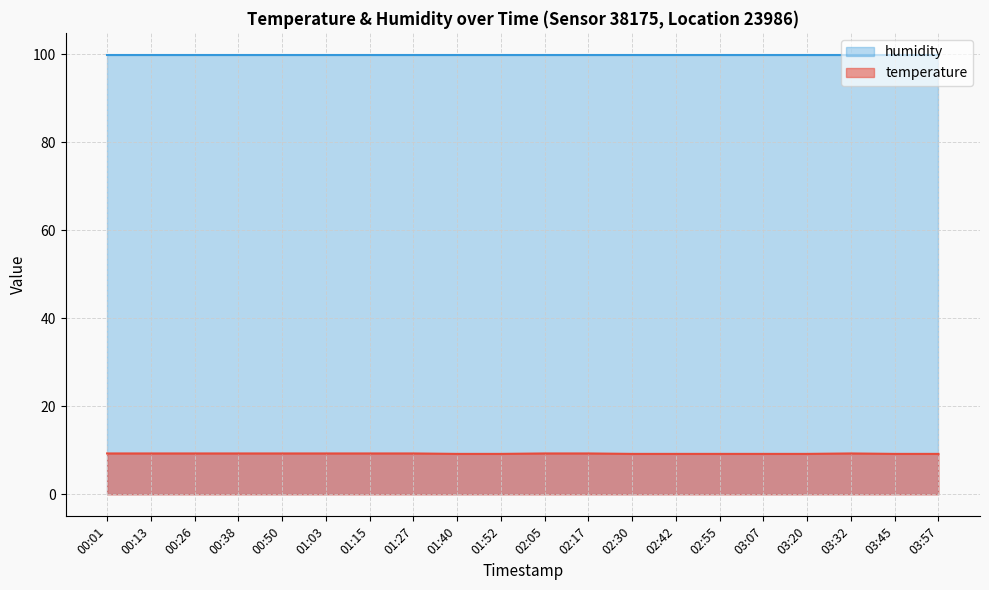

At which category does the data reach its first local peak?

03:32